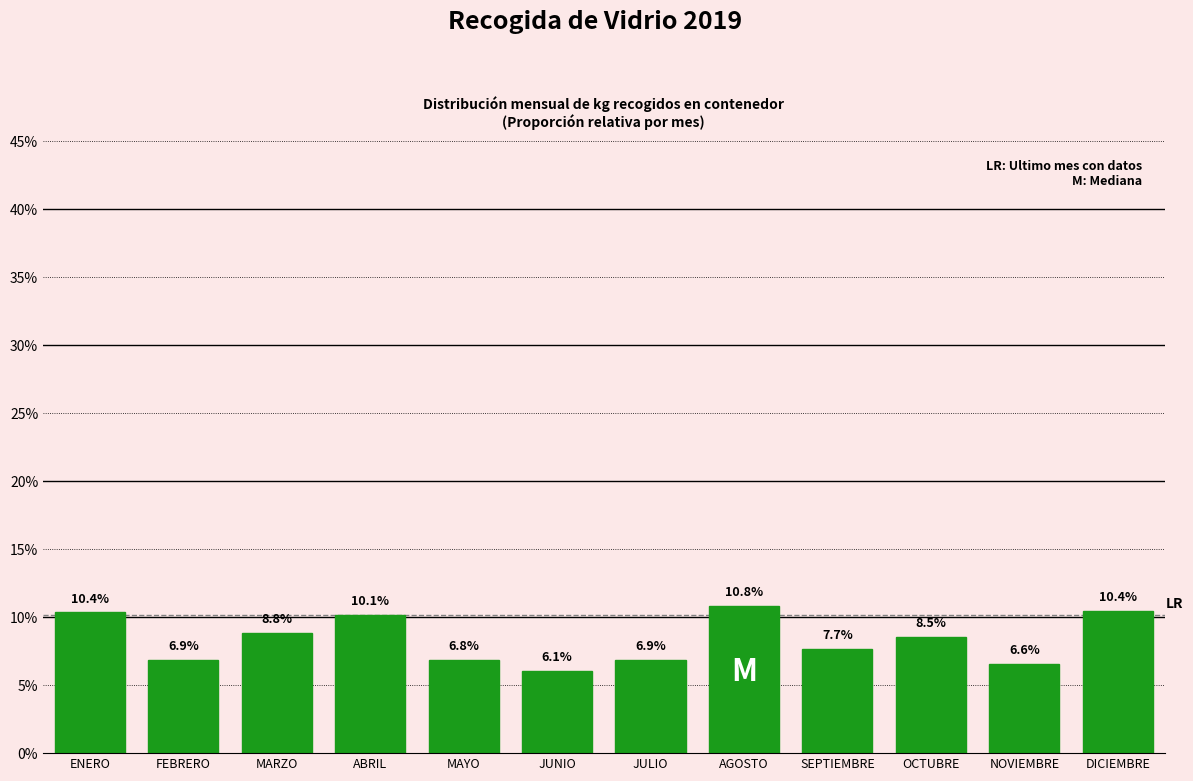

Reading left to right, list all the values displayed in this chart.

10.4	6.9	8.8	10.1	6.8	6.1	6.9	10.8	7.7	8.5	6.6	10.4